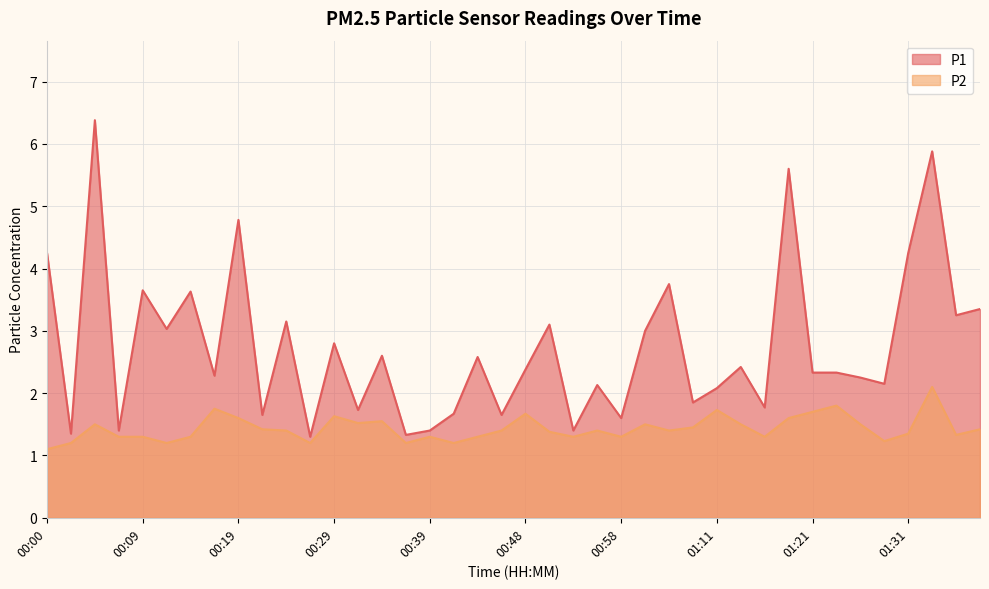

What is the difference between the maximum and minimum values in the P2 series?

1.0